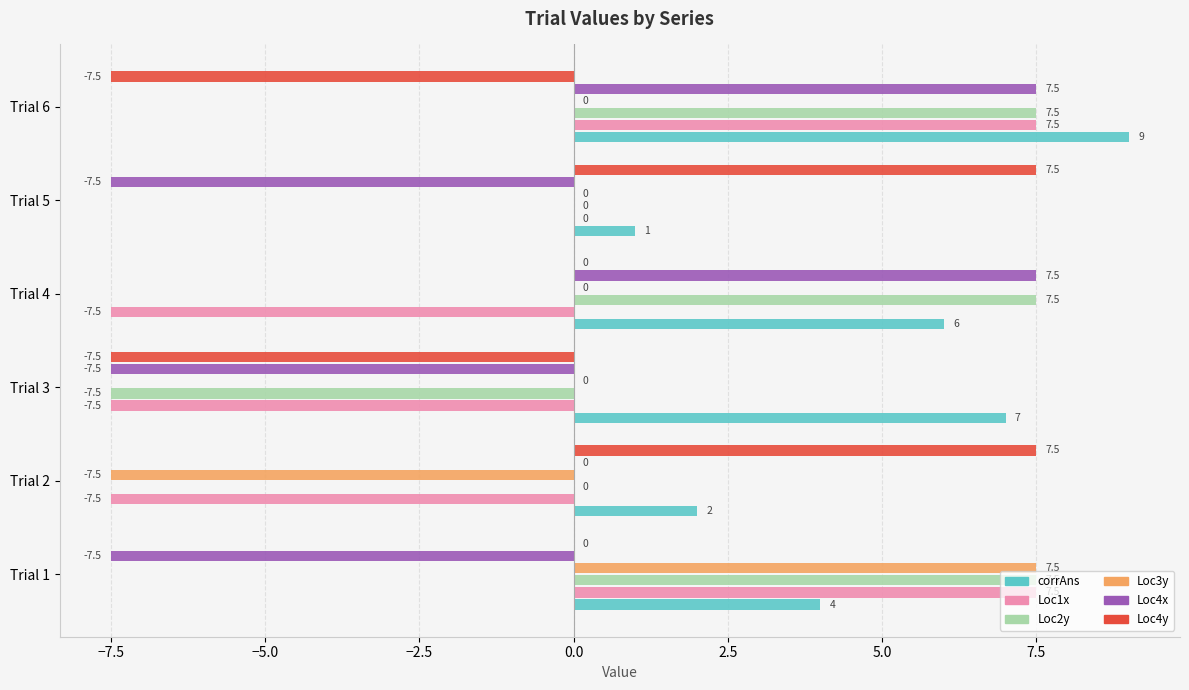

True or false: Loc2y has a value of 7.5 at Trial 4.

True